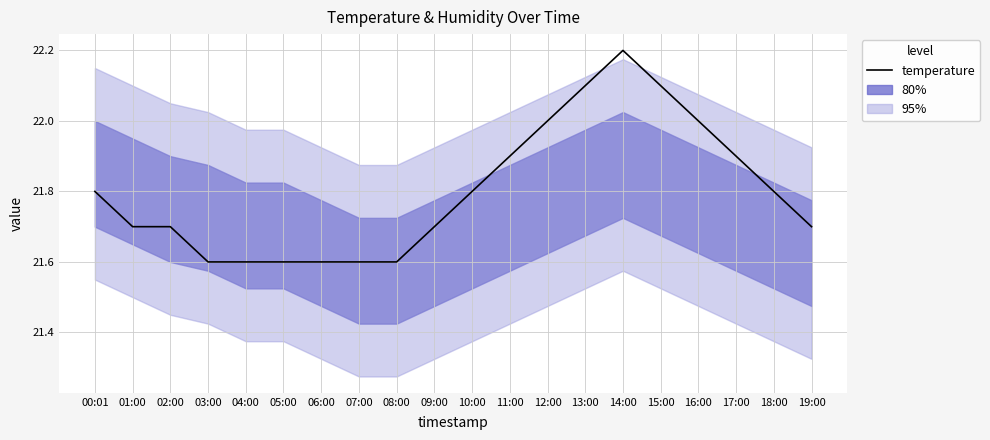

What is the change in value from 15:00 to 17:00?

-0.2